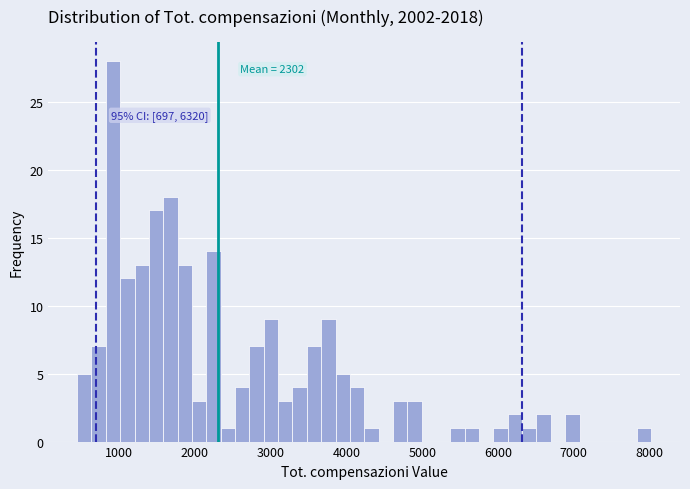

Read against the x-axis, roughly where is the centre of the tallest bar?

900